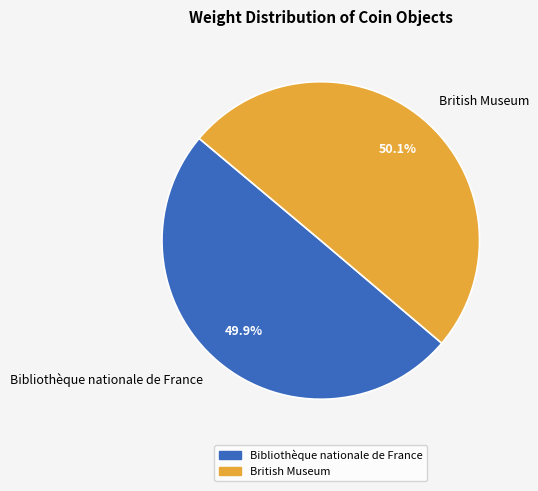

Is there a majority slice in this chart?

Yes